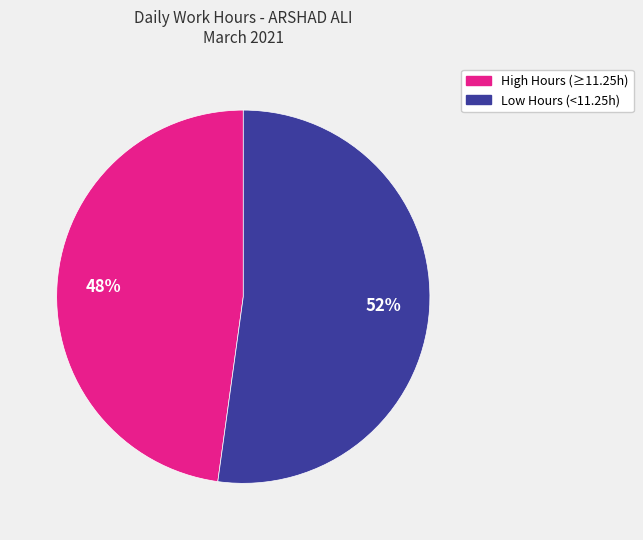

Is there any slice that represents more than half of the pie?

Yes